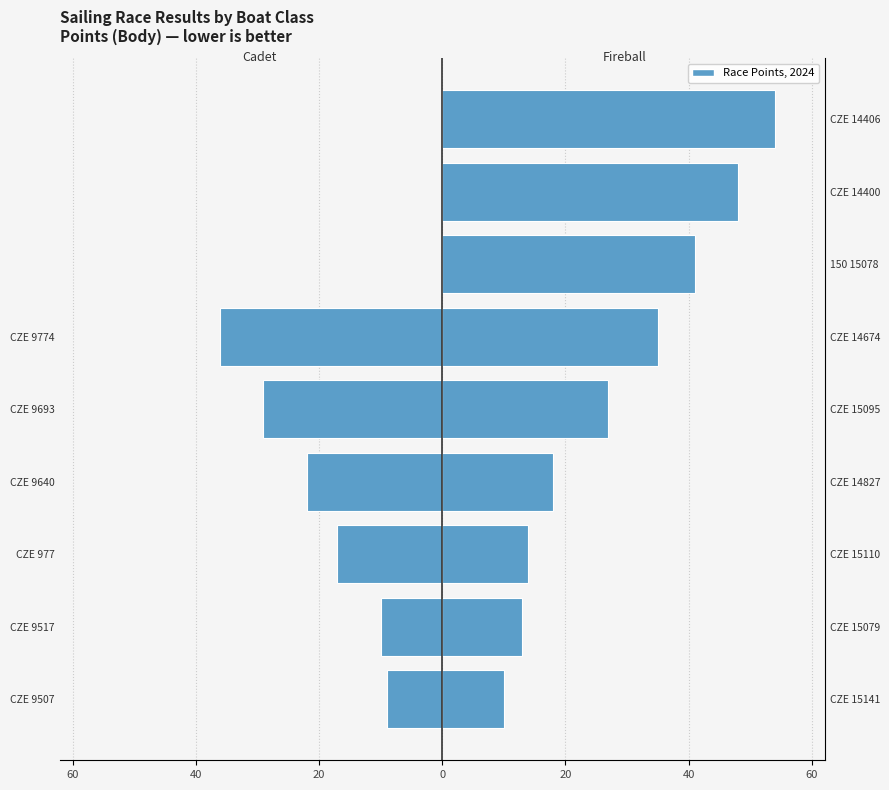

What is the average value of the Cadet series?

-14